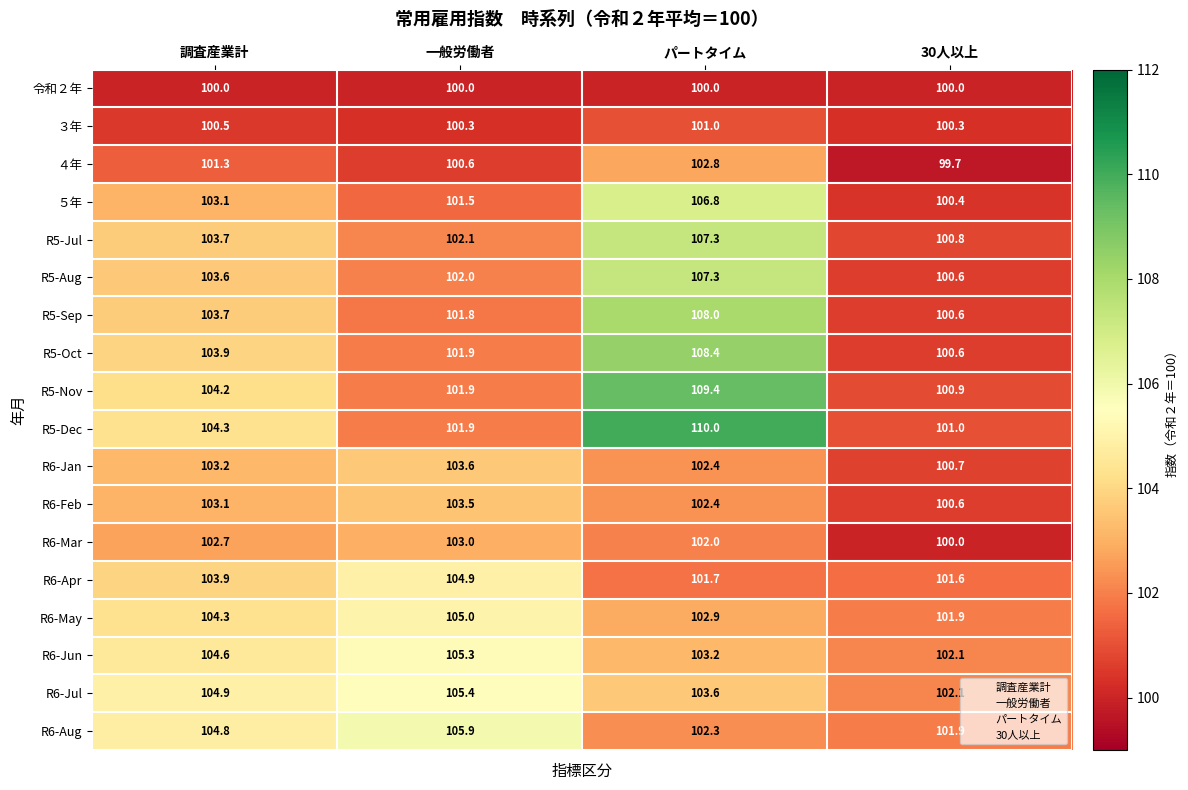

What is the difference between the maximum and minimum values in the R6-Jul series?

3.3